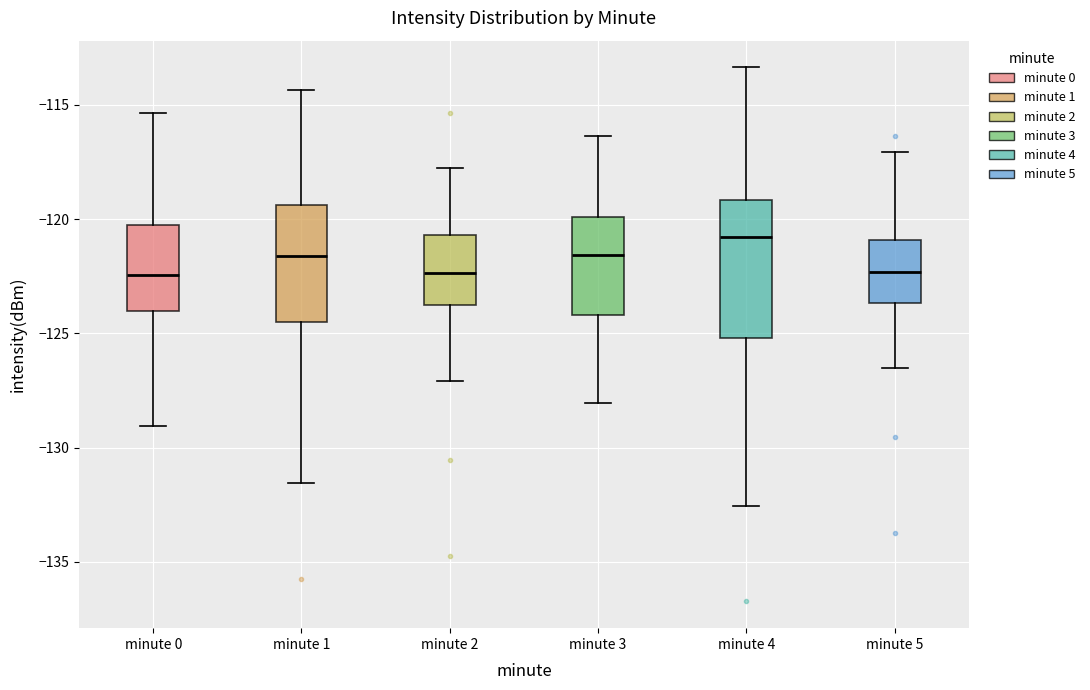

Reading left to right, read every box against the y-axis: the position of its median line, the range the box covers, and the ends of its whiskers. The values are not printed on the chart, so give them approximately, as read against the axis.

minute 0: median -122.5, box -124.0 to -120.5, whiskers -129.0 to -115.5
minute 1: median -121.5, box -124.5 to -119.5, whiskers -131.5 to -114.5
minute 2: median -122.5, box -124.0 to -120.5, whiskers -127.0 to -118.0
minute 3: median -121.5, box -124.0 to -120.0, whiskers -128.0 to -116.5
minute 4: median -121.0, box -125.0 to -119.0, whiskers -132.5 to -113.5
minute 5: median -122.5, box -123.5 to -121.0, whiskers -126.5 to -117.0